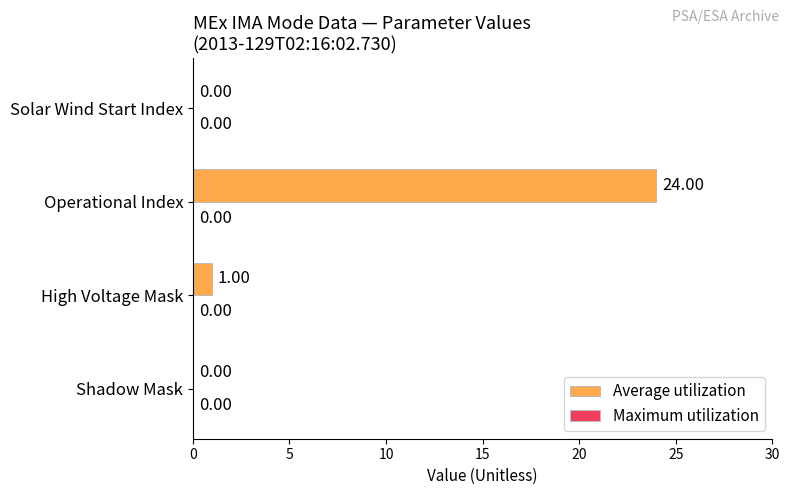

Does the chart contain stacked bars?

No